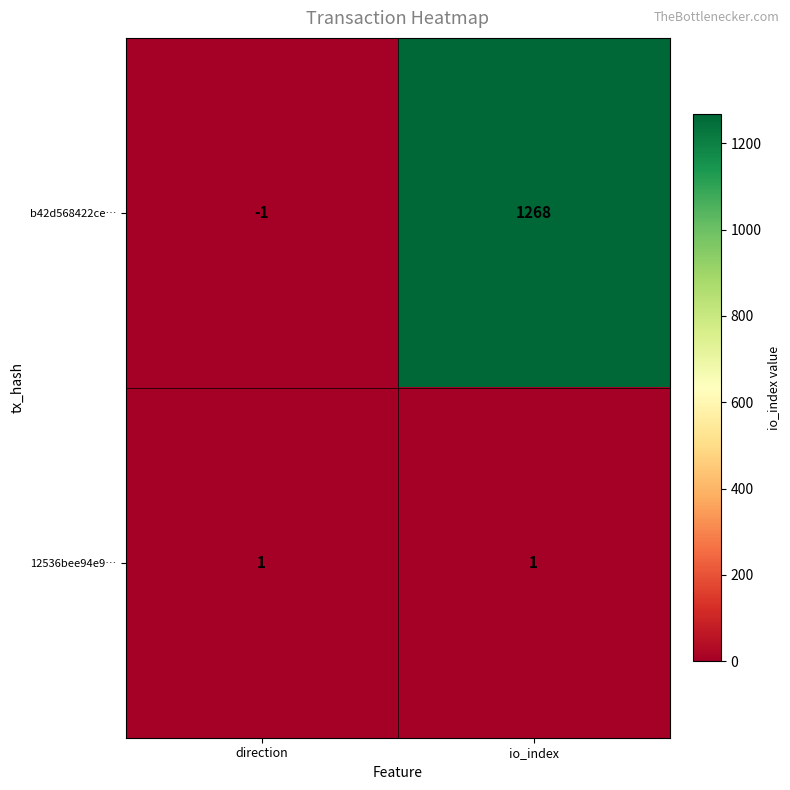

Reading right to left, extract all data points from this chart.

b42d568422ce…: io_index=1268	direction=-1
12536bee94e9…: io_index=1	direction=1